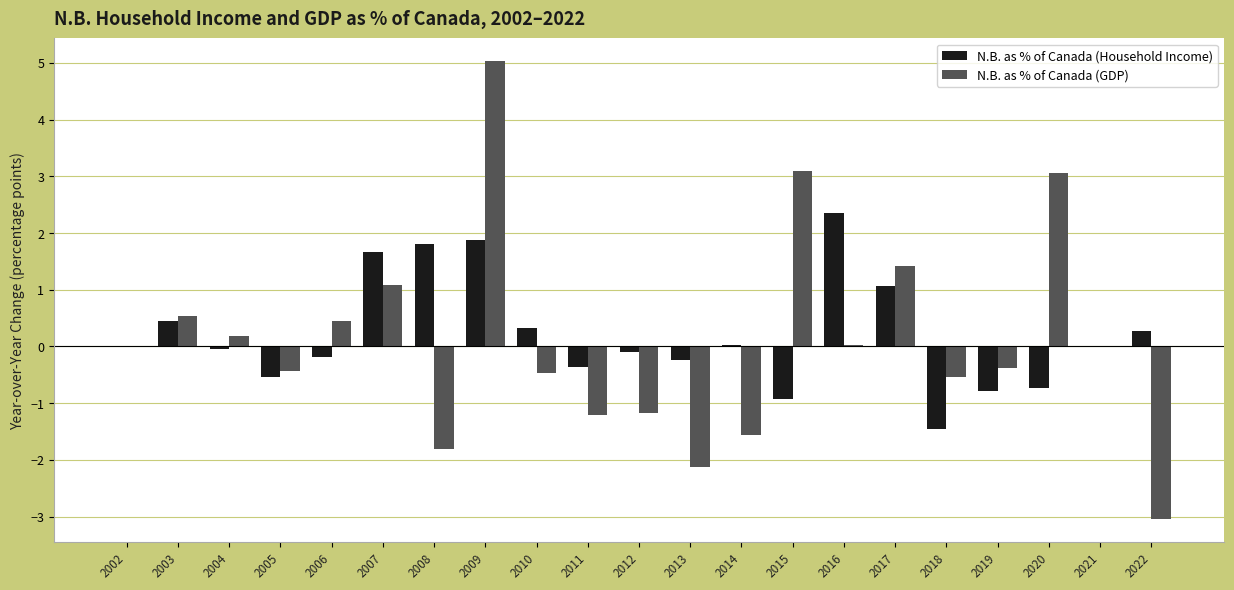

Which series has the largest total across all categories?

N.B. as % of Canada (Household Income)